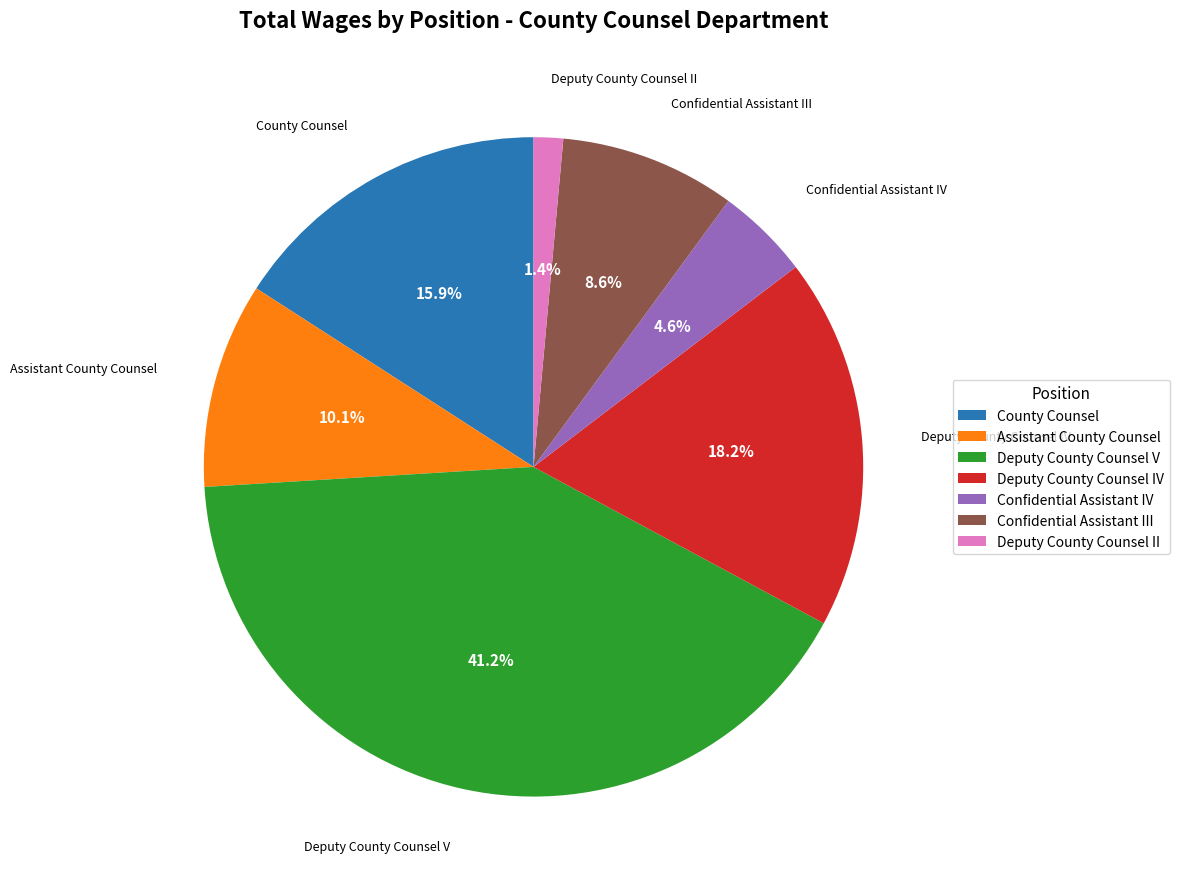

Is it true that Deputy County Counsel V is 33% of the pie?

False